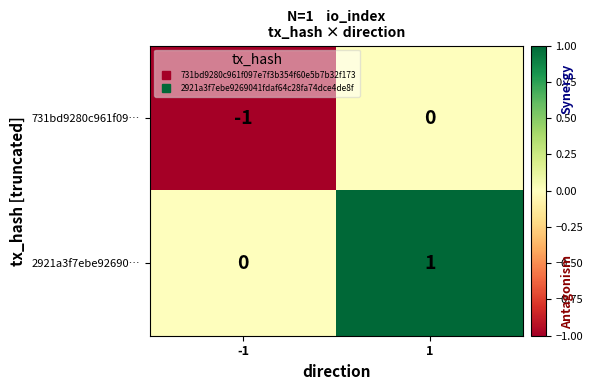

Count the number of categories in the chart.

2